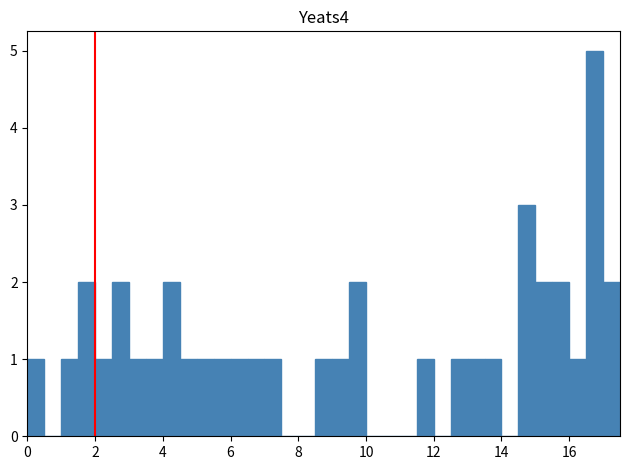

Around what value on the x-axis is the tallest bar? Give the approximate position of its centre, as read against the axis.

16.8